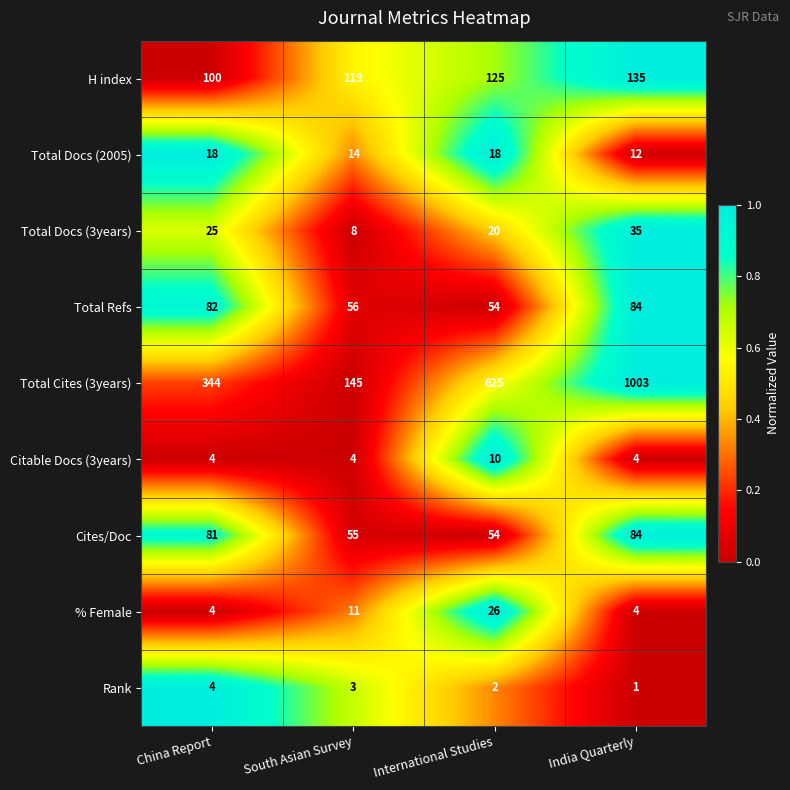

What is the minimum value for Total Refs?

54